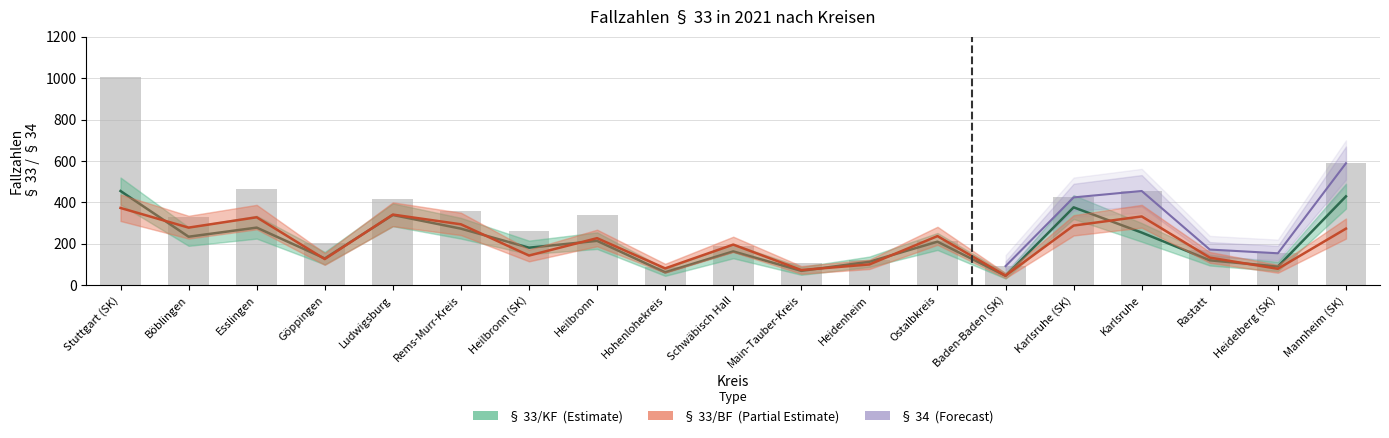

What is the average value of the § 33/BF series?

208